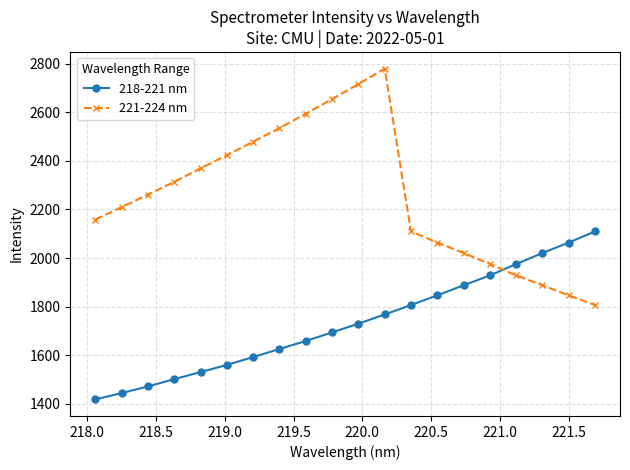

Which series has the largest total across all categories?

221-224 nm